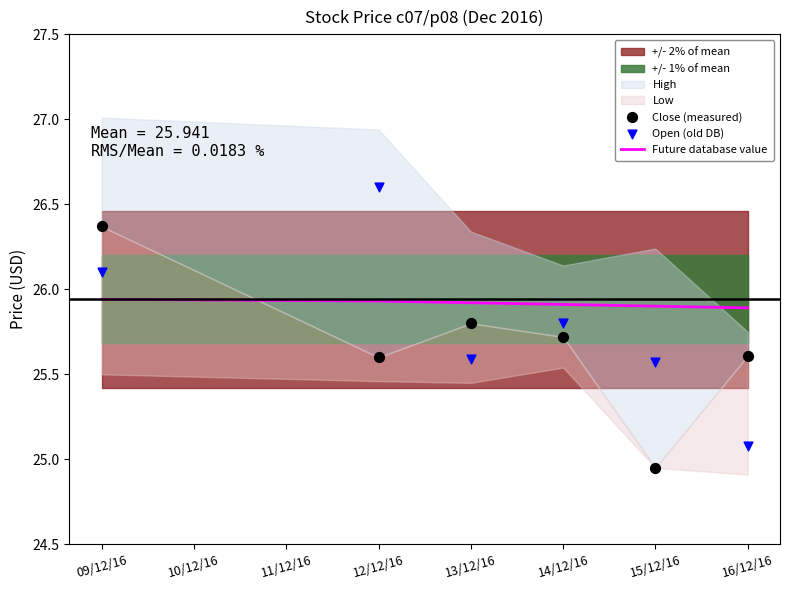

The Future database value series shows 25.9 at 16/12/16. True or false?

True